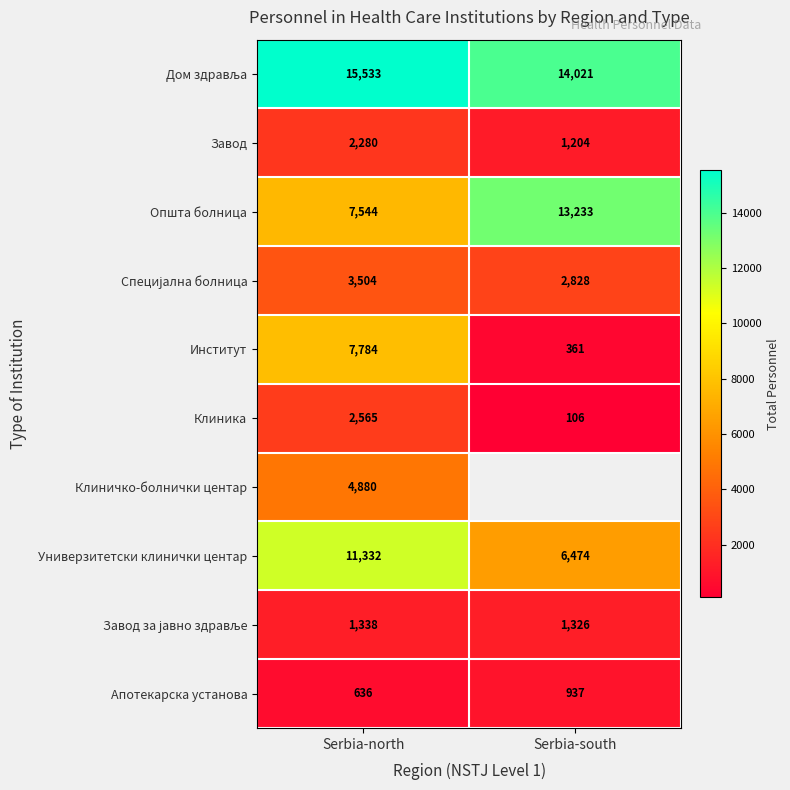

At which label is Институт closest to 4072?

Serbia-south